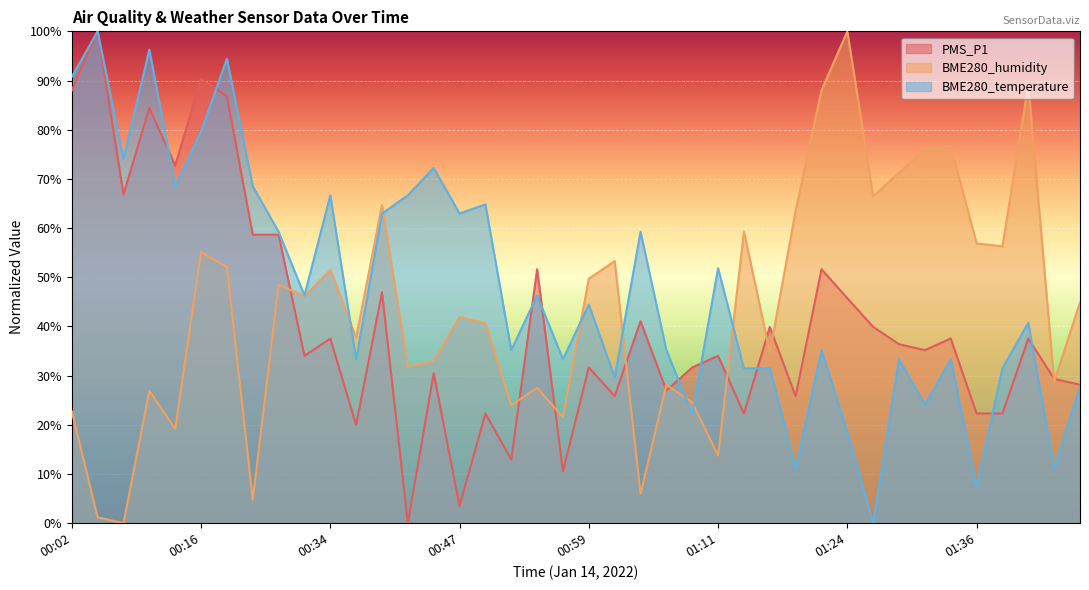

Between which two adjacent categories do BME280_temperature and PMS_P1 first intersect?

00:09 and 00:11